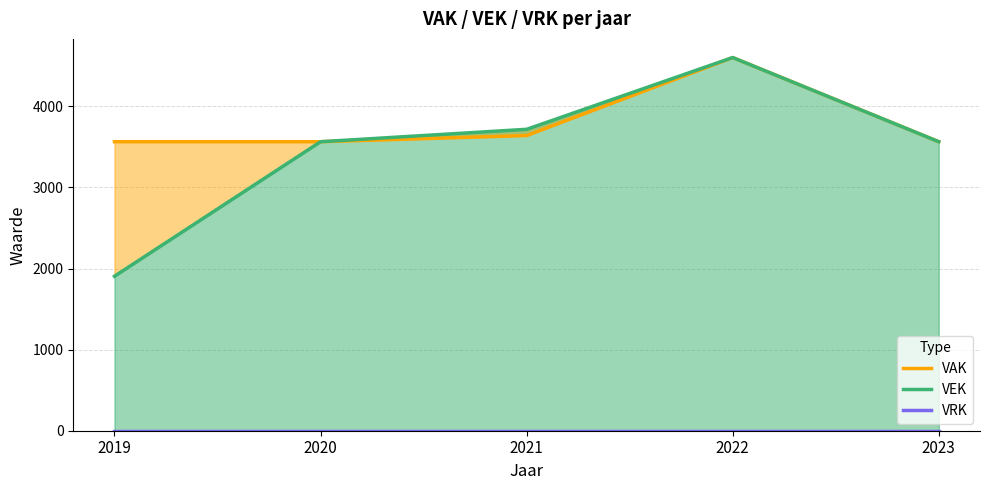

What are all the series names shown in the legend?

VAK, VEK, VRK